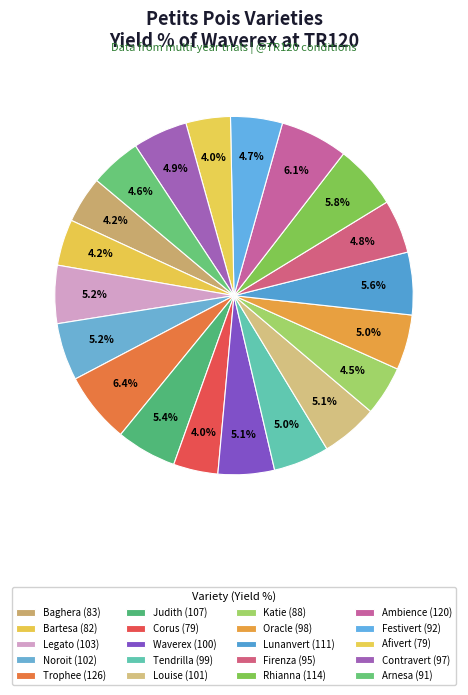

Is it true that Bartesa is 4% of the pie?

True